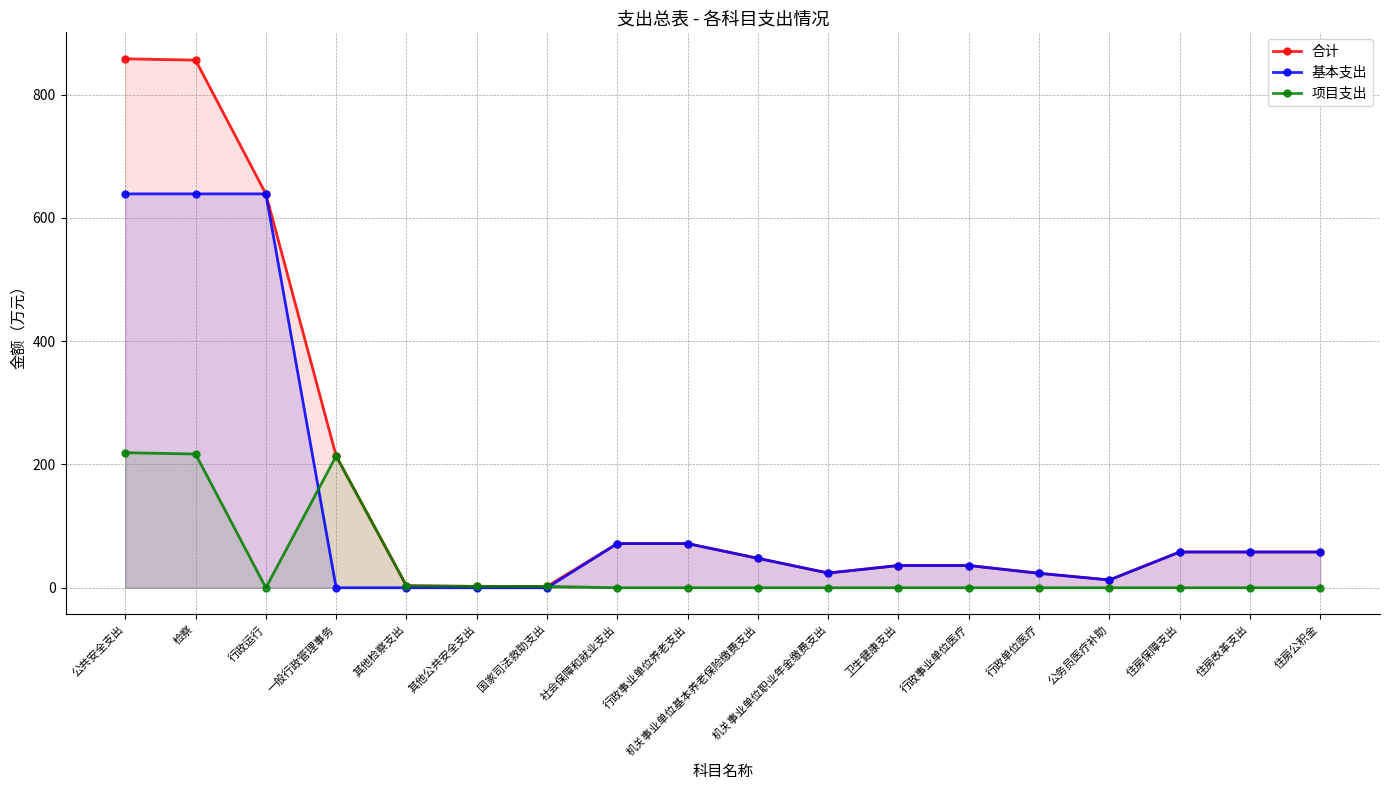

What is the difference between the 基本支出 values at 行政事业单位养老支出 and 公共安全支出?

567.2